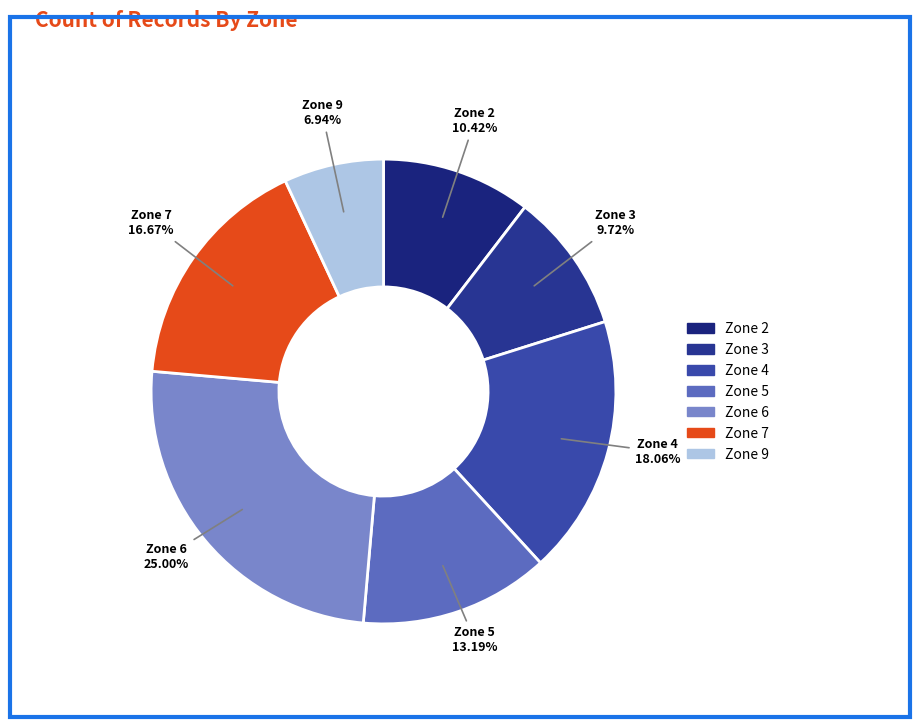

Rank the categories by value from lowest to highest.

Zone 9, Zone 3, Zone 2, Zone 5, Zone 7, Zone 4, Zone 6